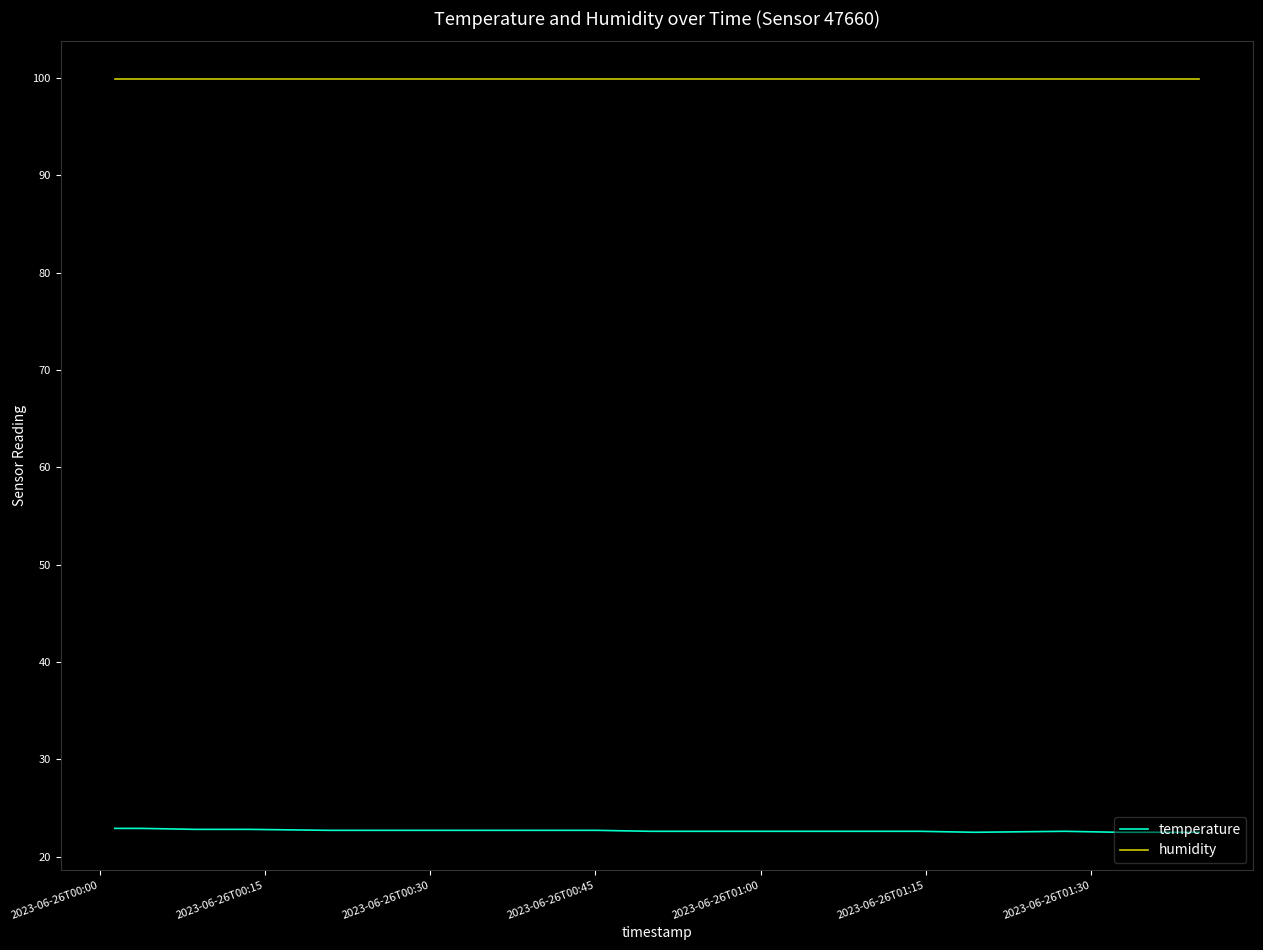

Which series has the largest total across all categories?

humidity